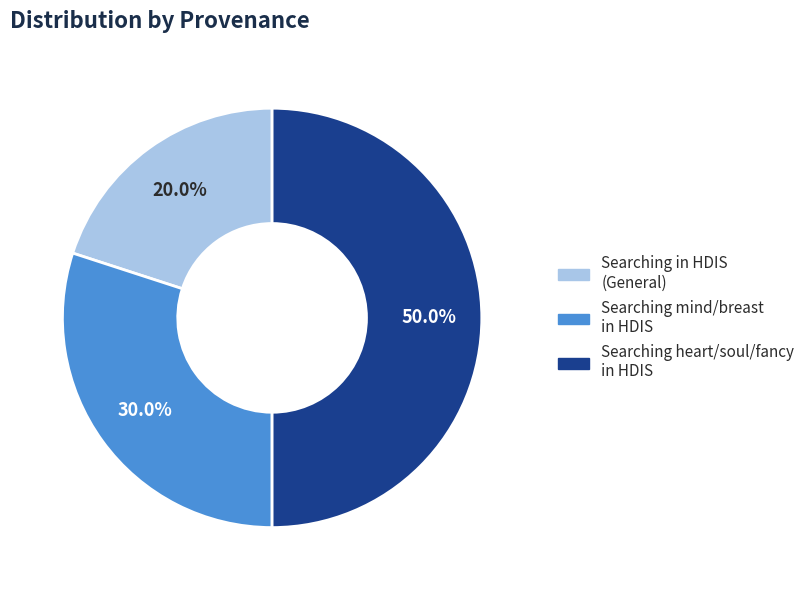

How many slices are in this pie chart?

3